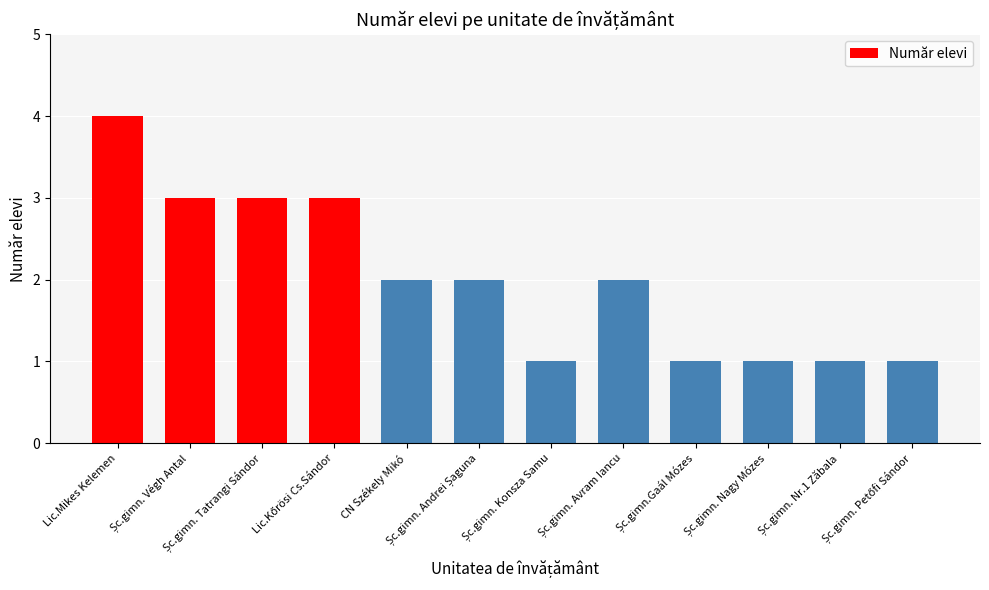

What is the sum of all values?

24